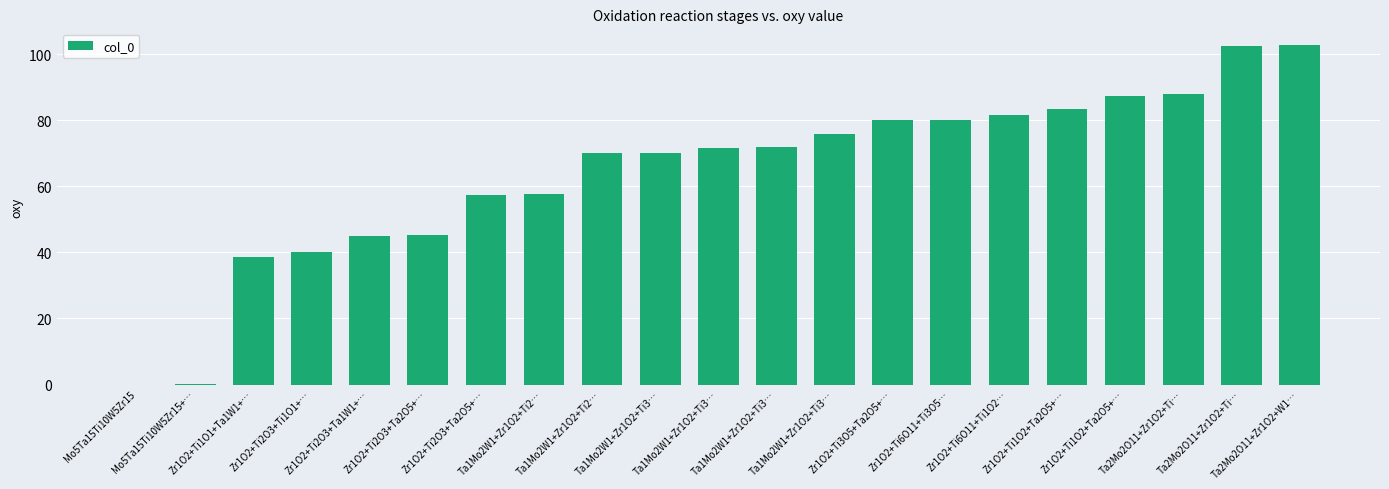

What is the sum of the values at Ta1Mo2W1+Zr1O2+Ti3… and Ta1Mo2W1+Zr1O2+Ti2…?

146.0